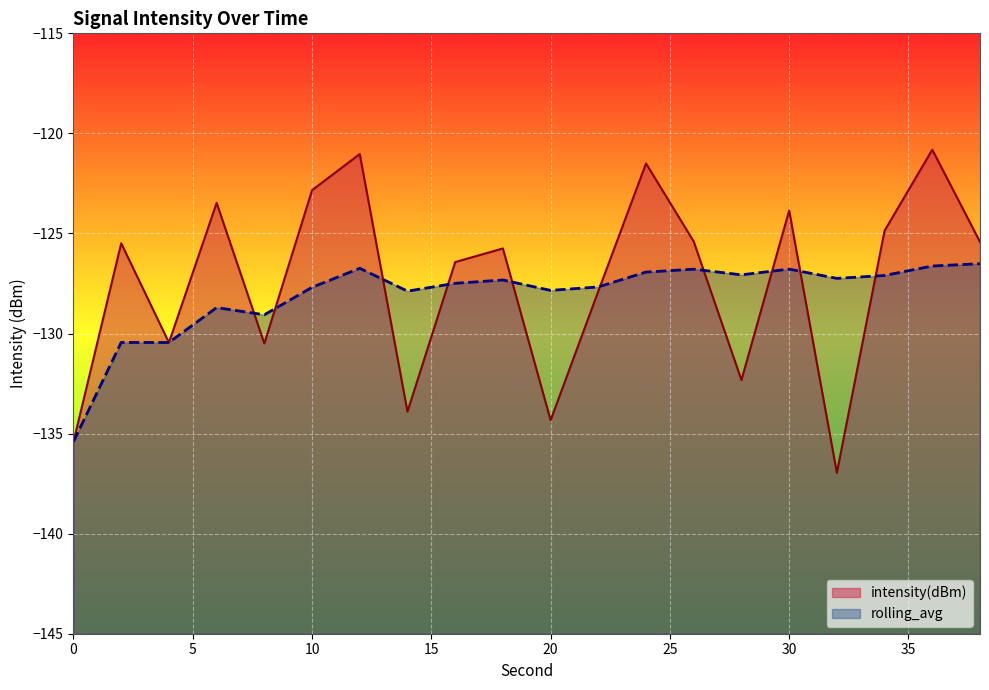

At which label is rolling_avg closest to -130?

2